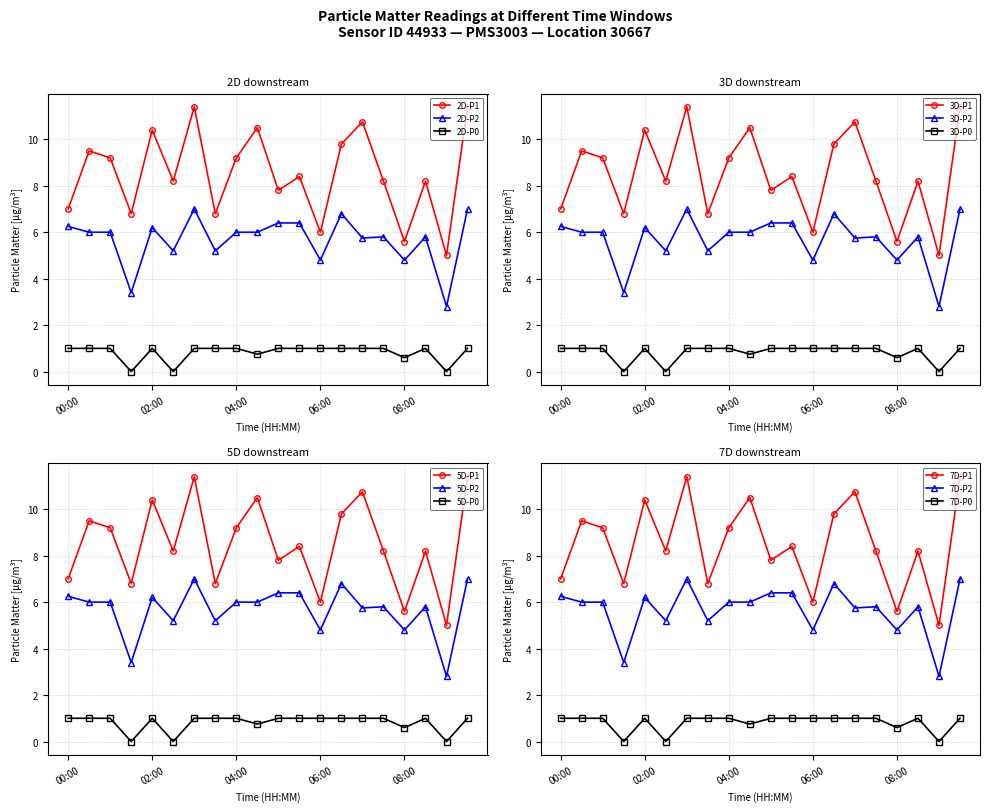

The P2 series shows 6.2 at 02:00. True or false?

True